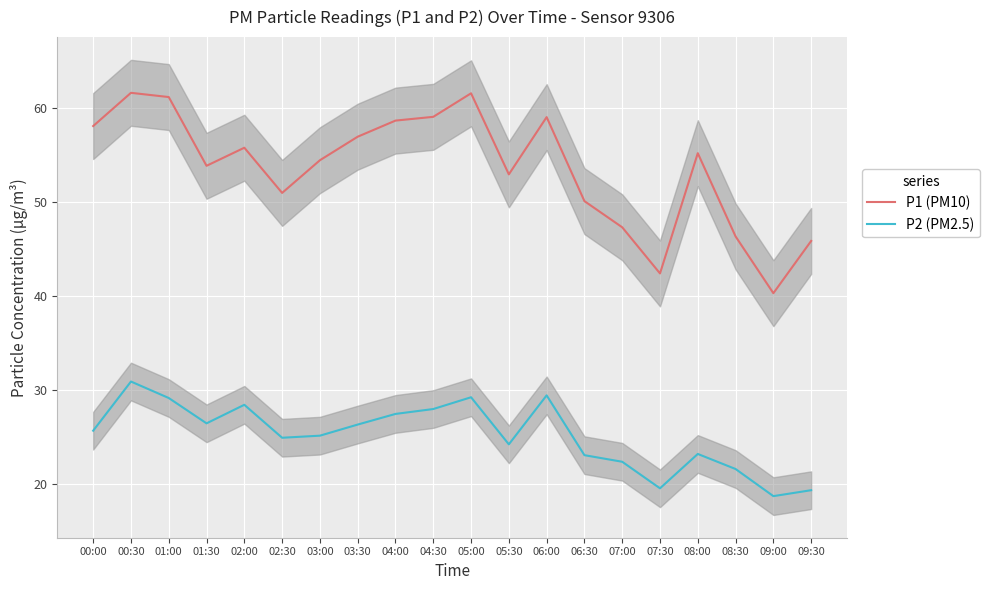

What is the label of the 4th point from the right?

08:00